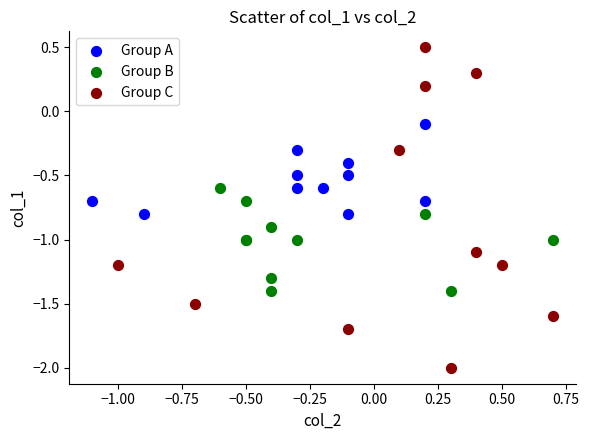

What are all the series names shown in the legend?

Group A, Group B, Group C